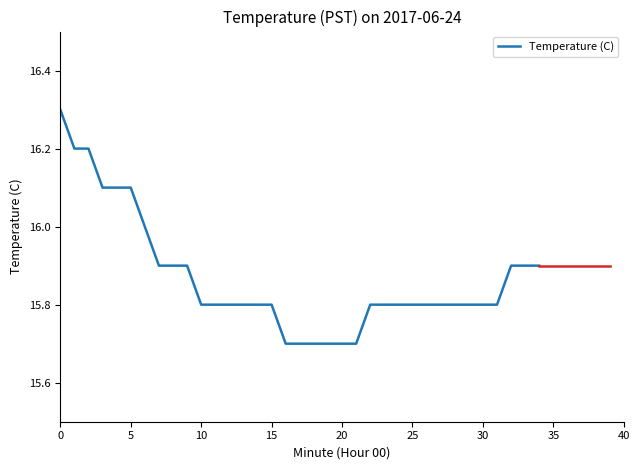

What is the difference between the maximum and minimum values?

0.6